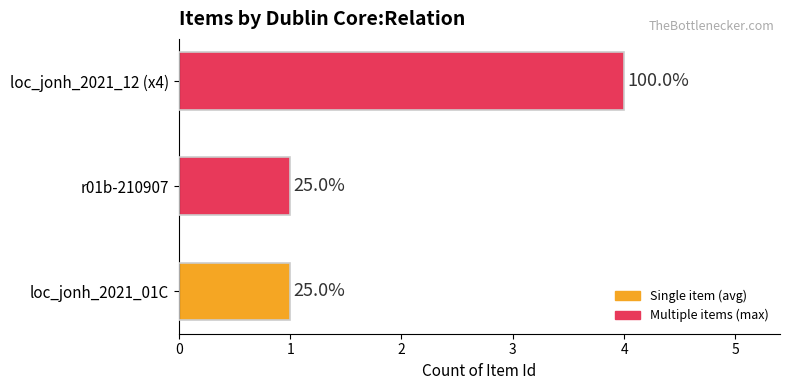

What is the difference between the maximum and second lowest values?

3